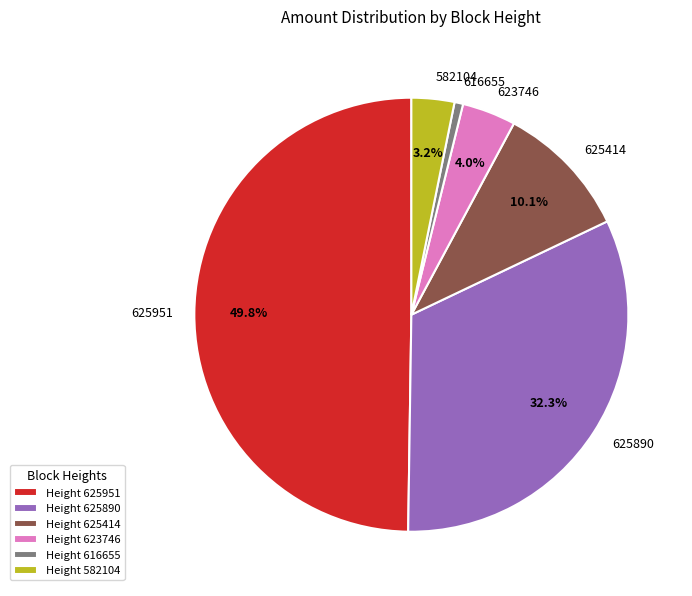

Count the number of slices in the pie.

6